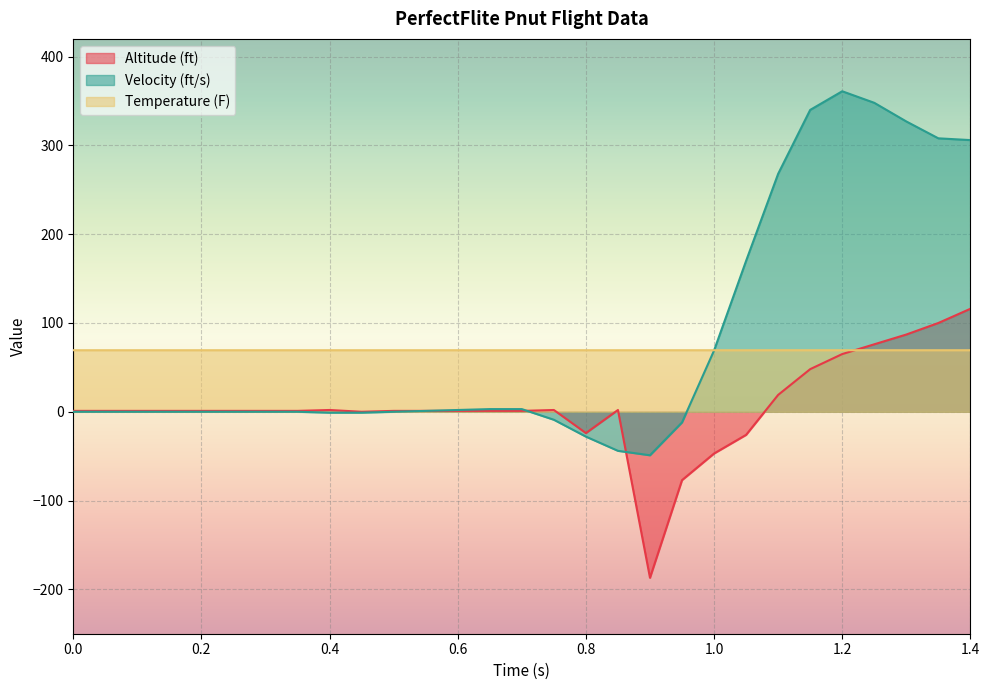

True or false: Velocity (ft/s) has more than 0 points higher than both neighbors.

True